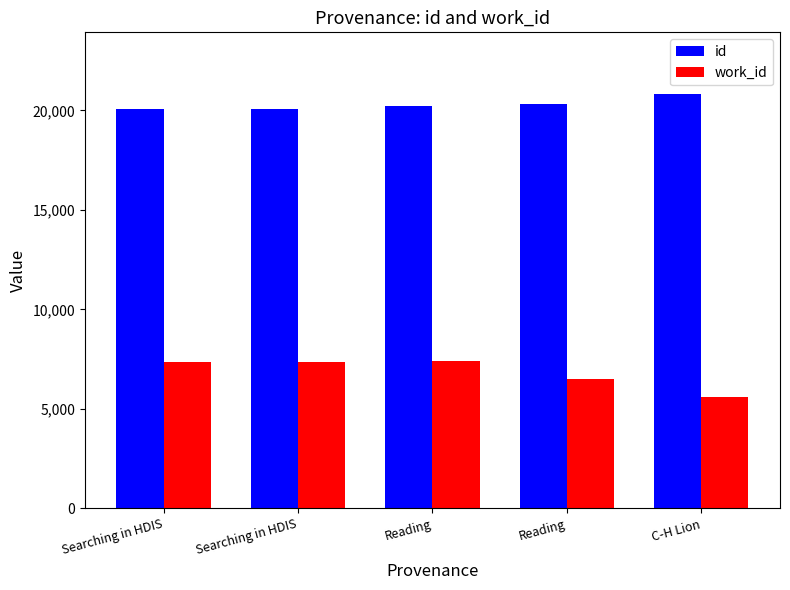

How many bars are there in total?

10